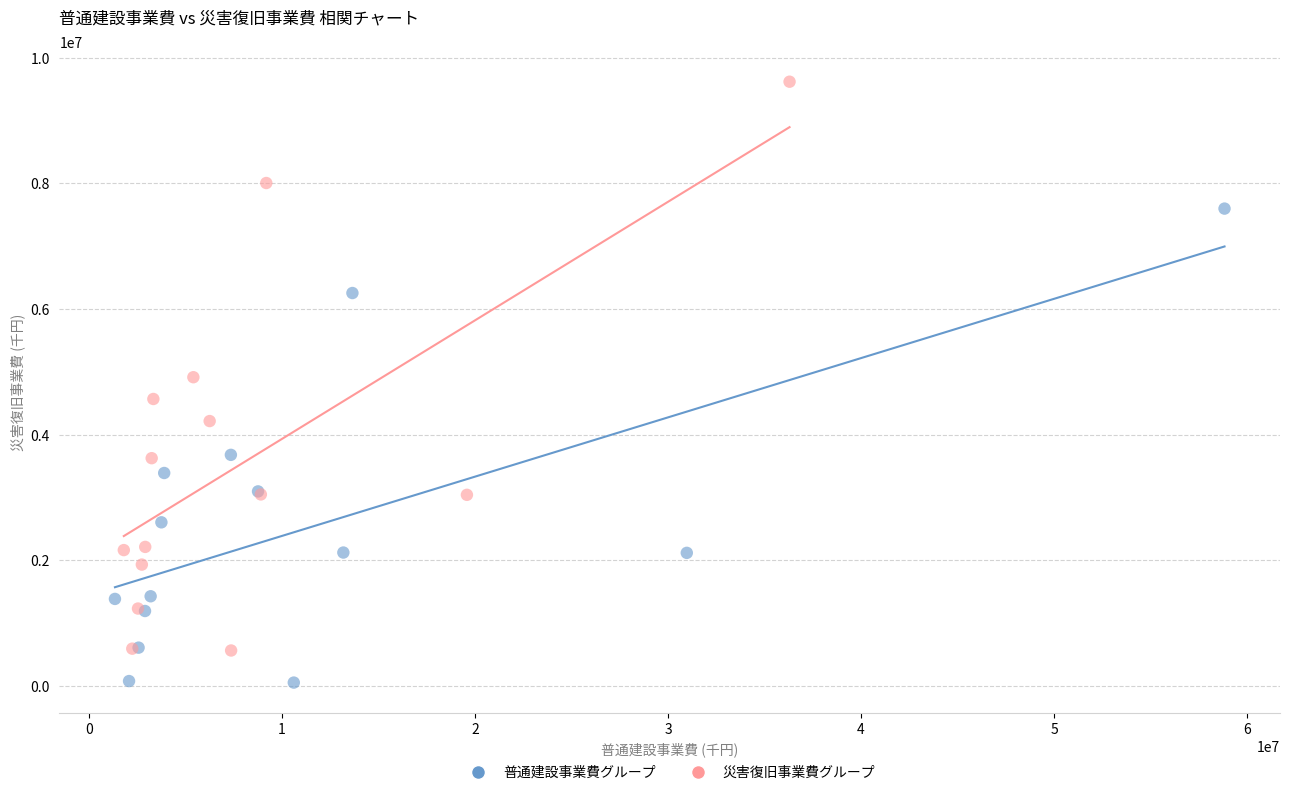

What are all the series names shown in the legend?

普通建設事業費グループ, 災害復旧事業費グループ